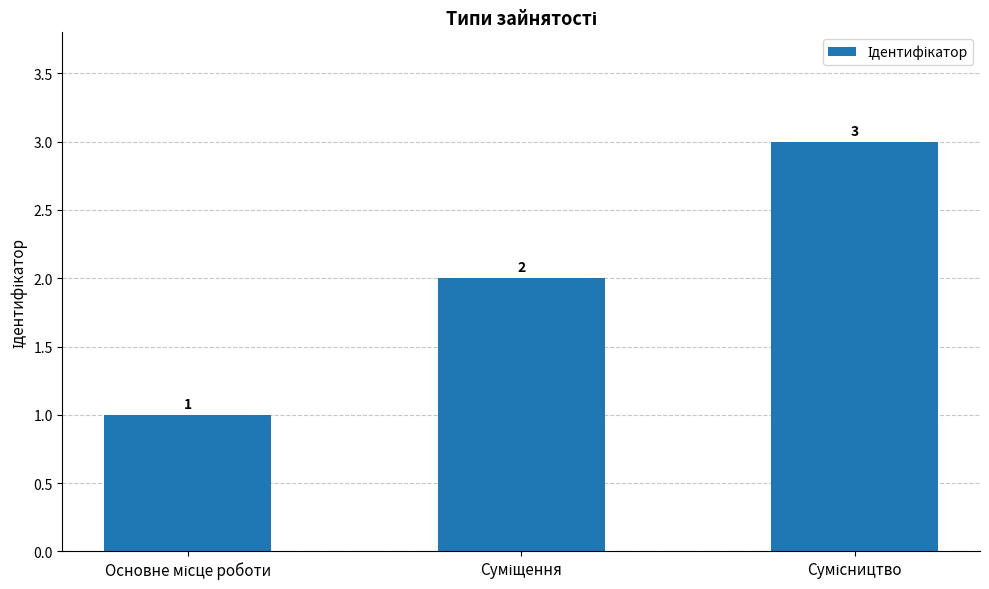

How many values are between 1 and 3?

3